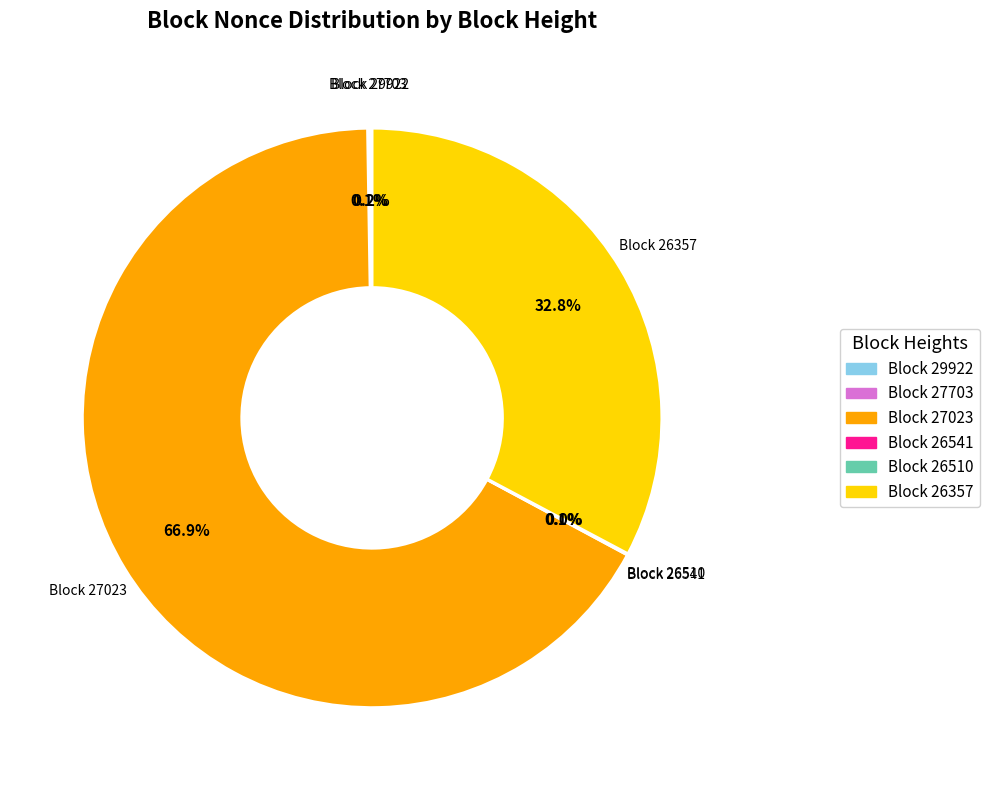

Is there a majority slice in this chart?

Yes